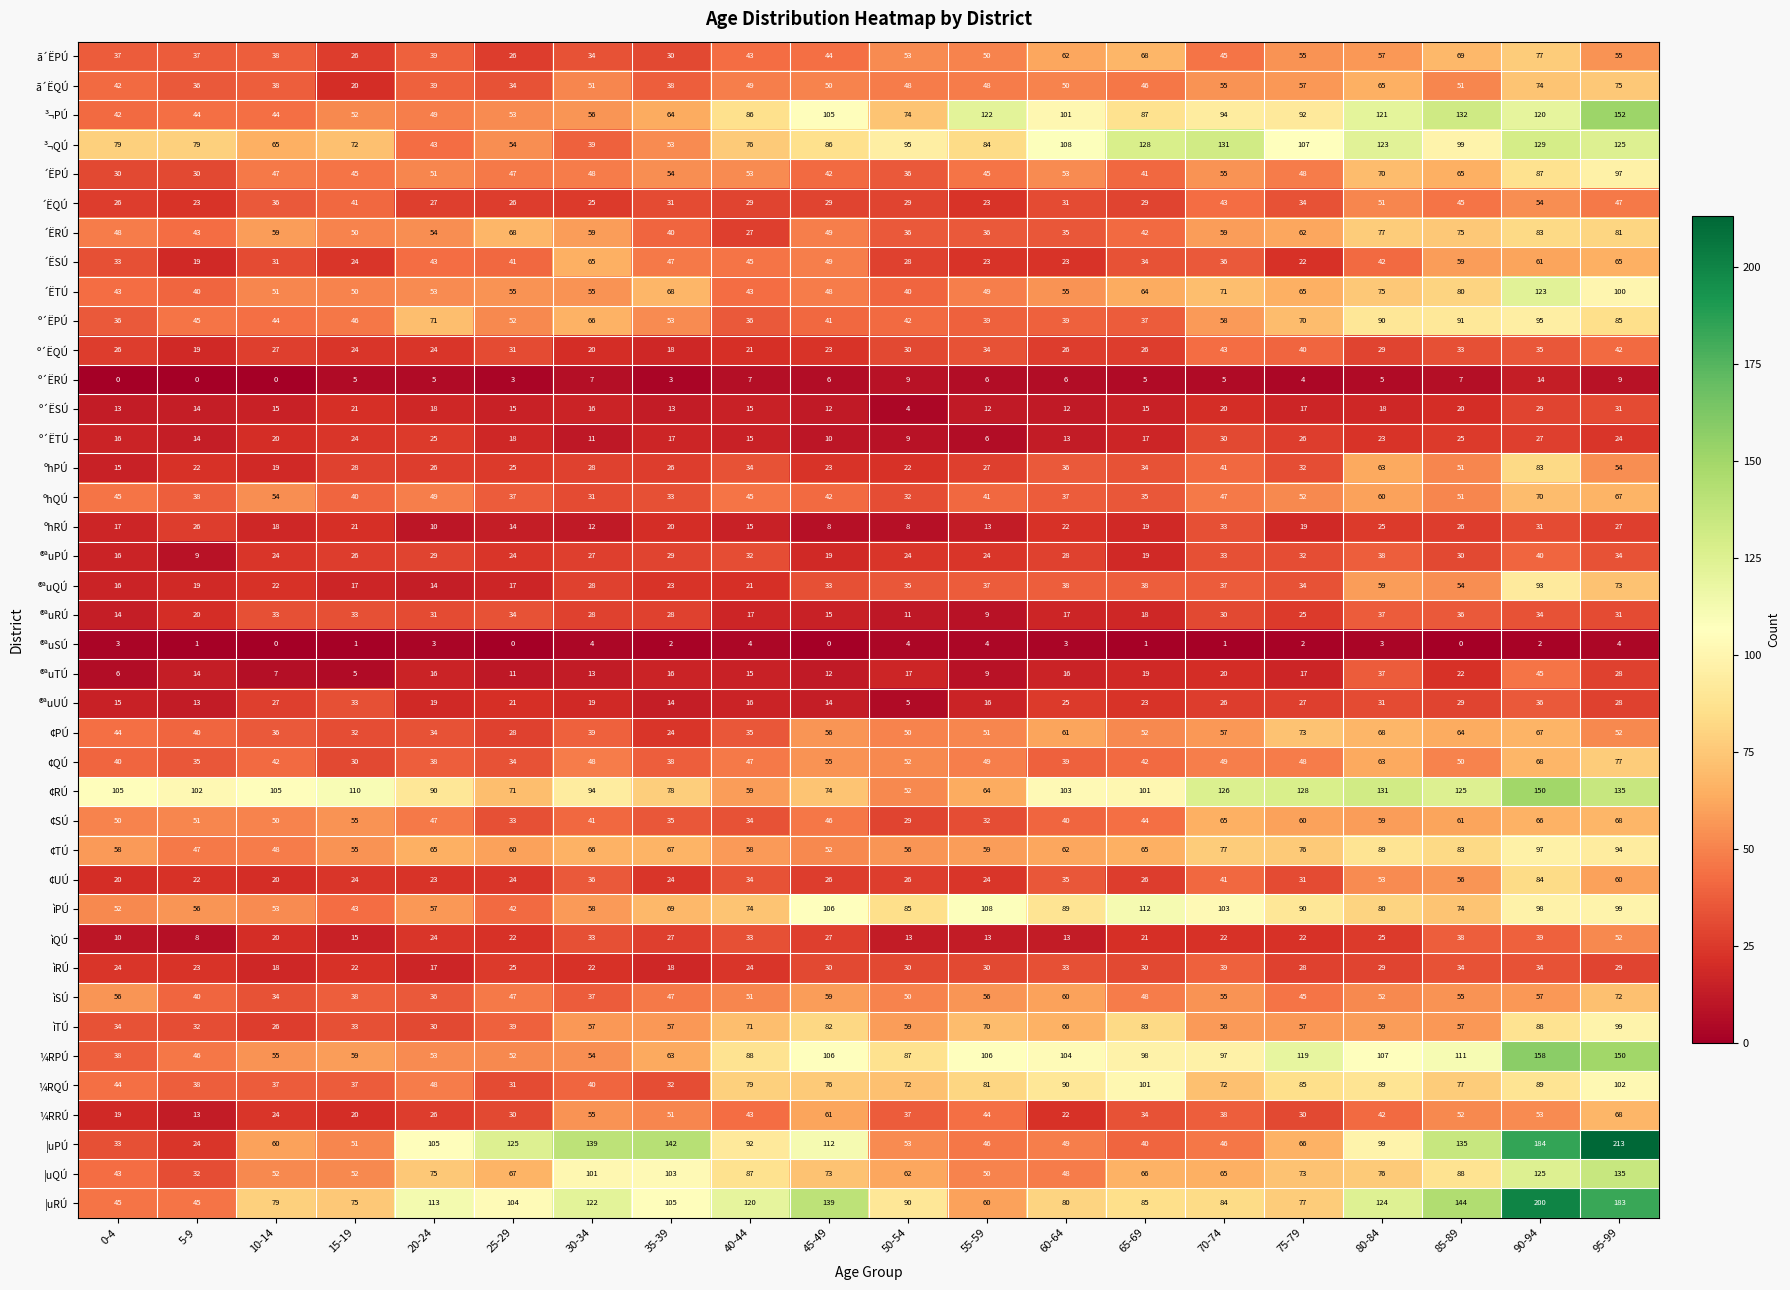

Read the ã´ËQÚ value at 15-19.

20